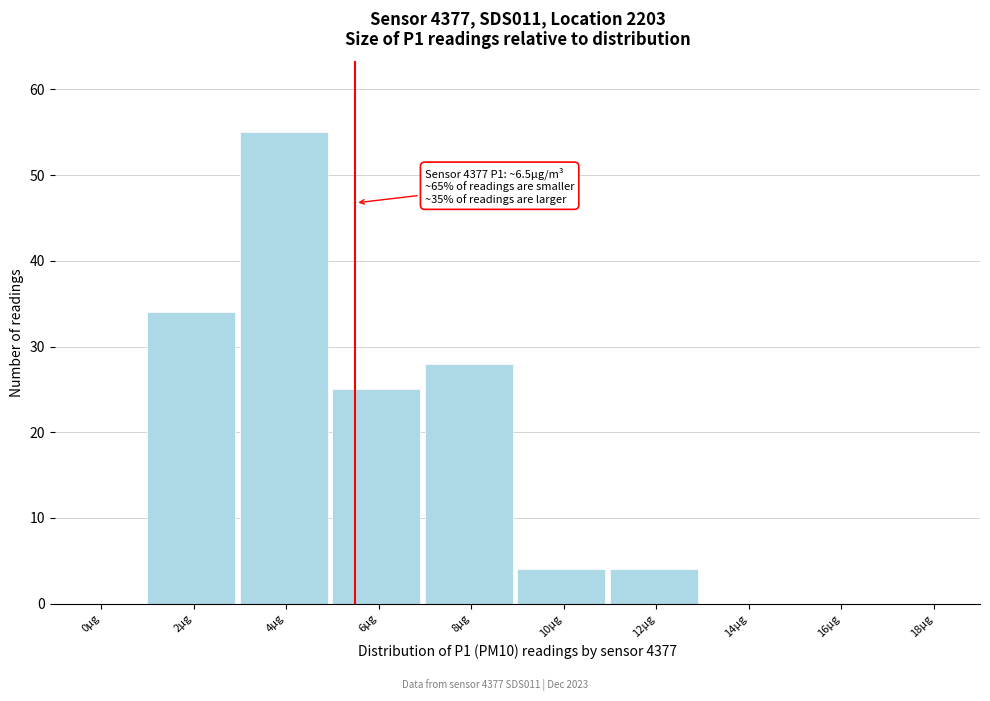

Reading left to right, extract all data points from this chart.

0µg=0	2µg=34	4µg=55	6µg=25	8µg=28	10µg=4	12µg=4	14µg=0	16µg=0	18µg=0